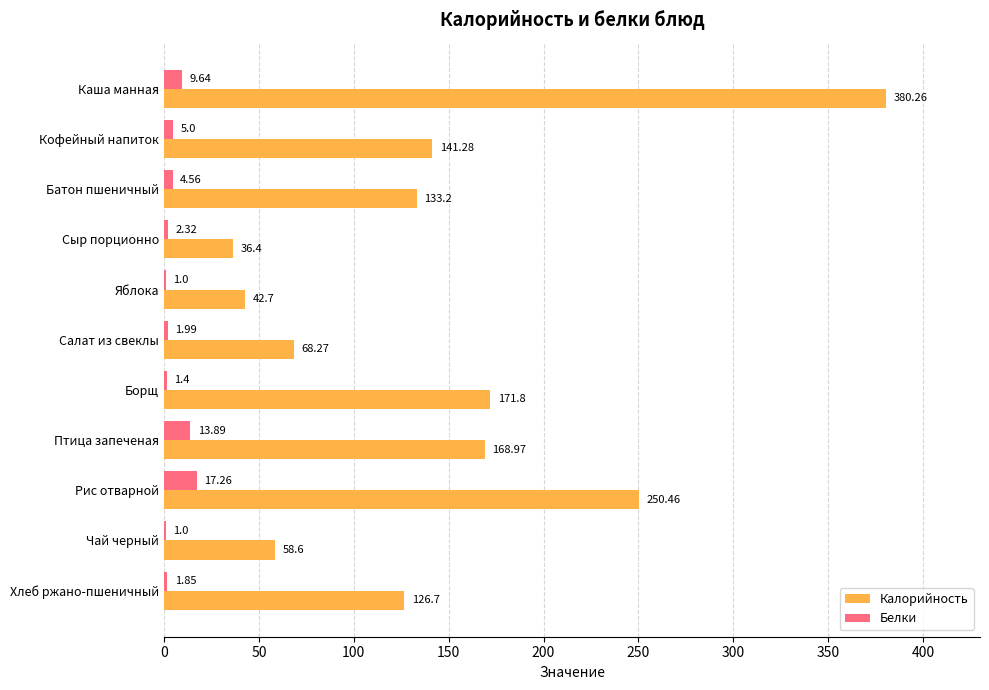

Which series has the largest total across all categories?

Калорийность